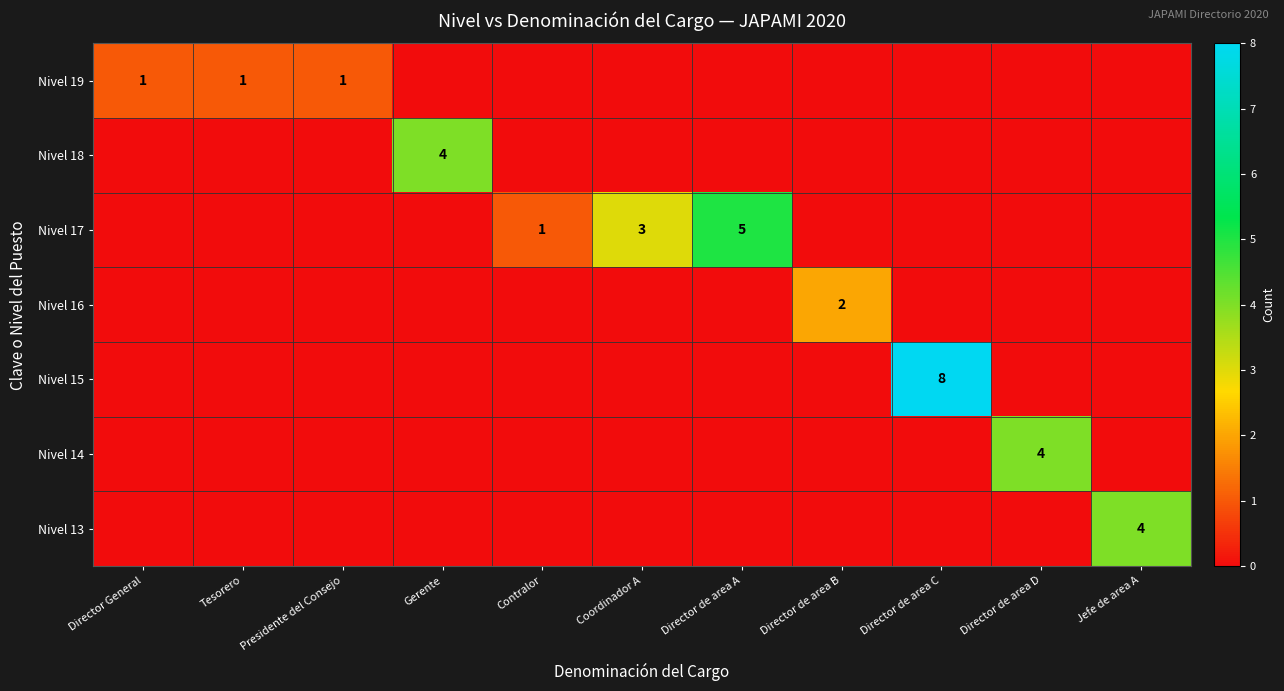

At how many categories does at least one series exceed 2?

6